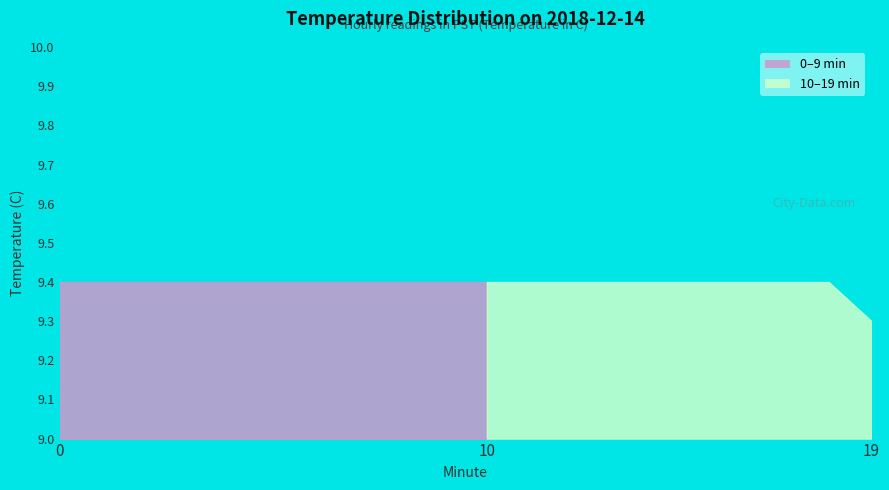

What is the sum of the values at 1 and 17?

18.8